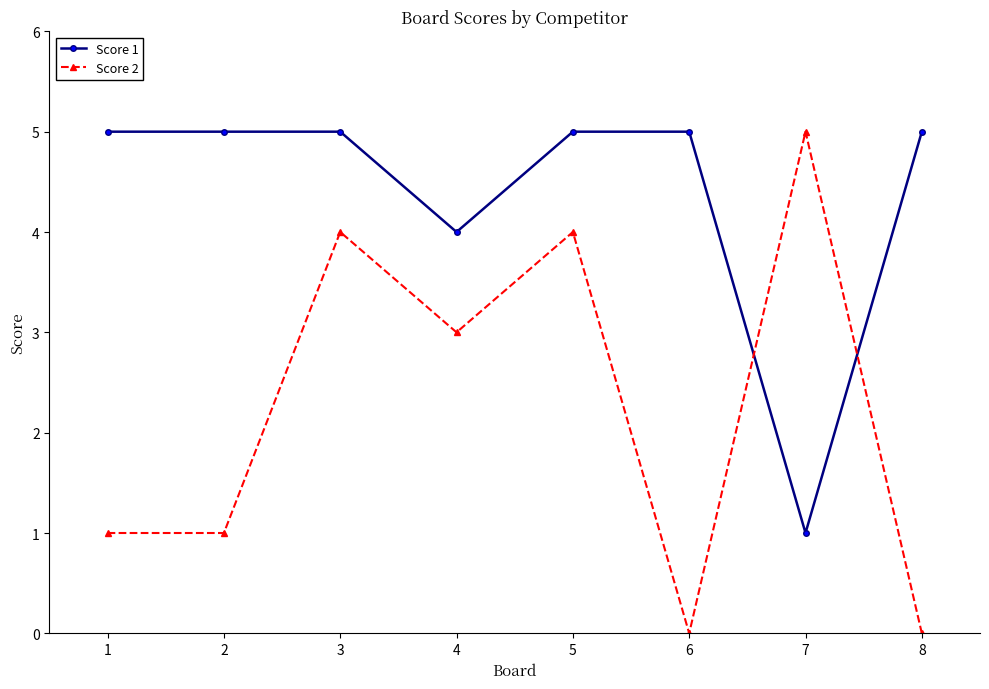

How many categories are shown in the chart?

8